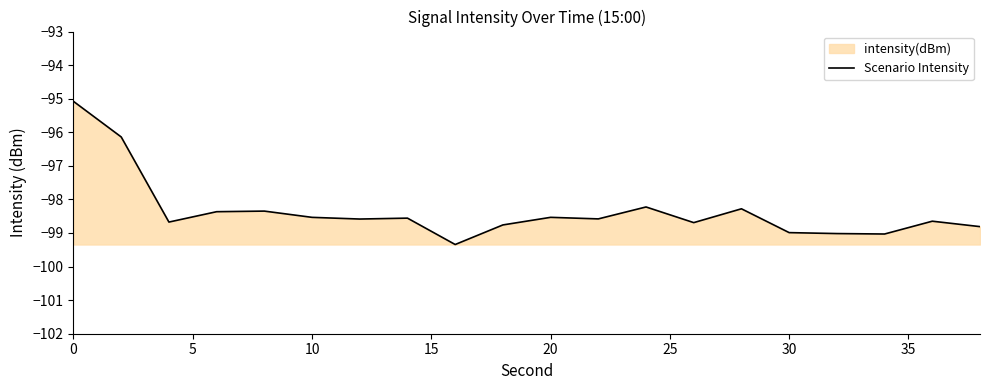

What is the maximum value shown in the chart?

-95.1